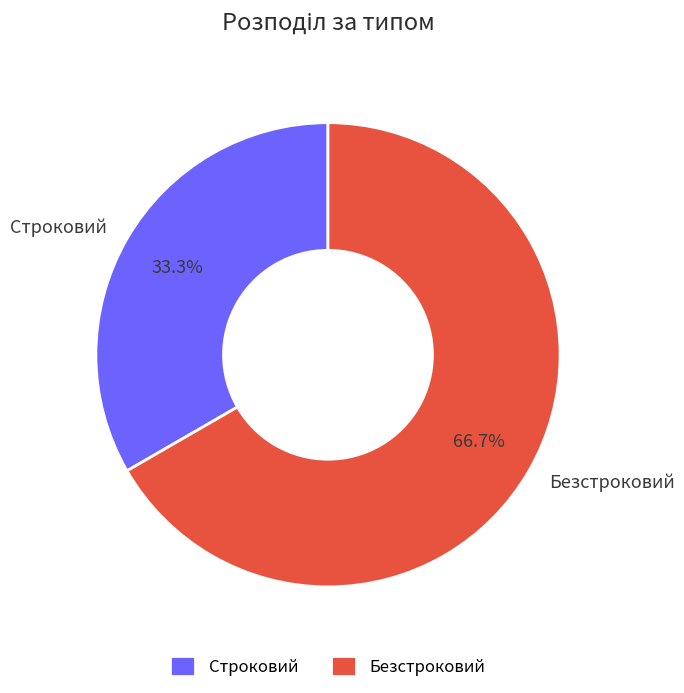

To the nearest percent, what percentage of the pie is Безстроковий?

67%